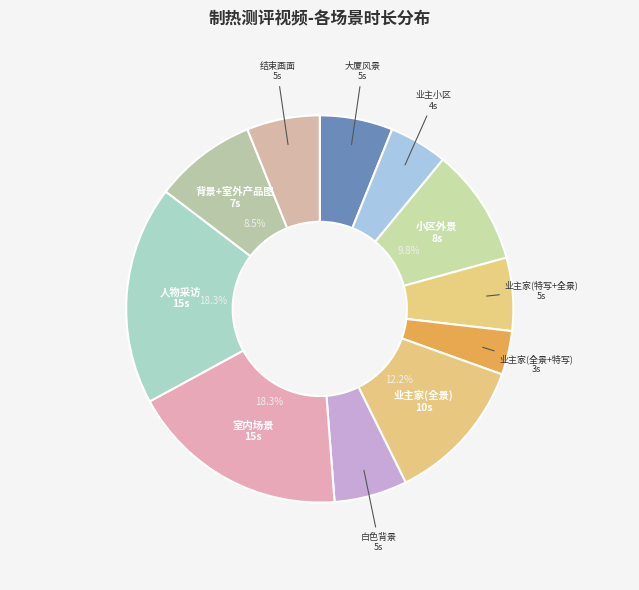

How many slices are in this pie chart?

11